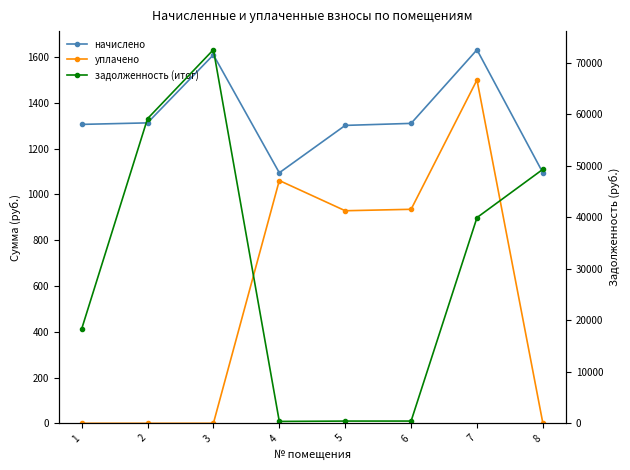

How many distinct data groups are displayed?

3